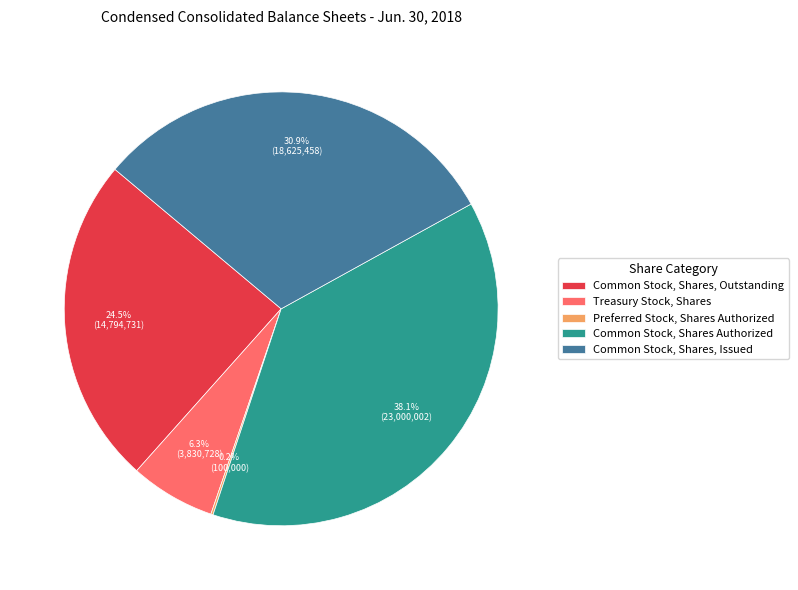

To the nearest percent, what is the combined percentage of Common Stock, Shares, Outstanding and Treasury Stock, Shares?

31%